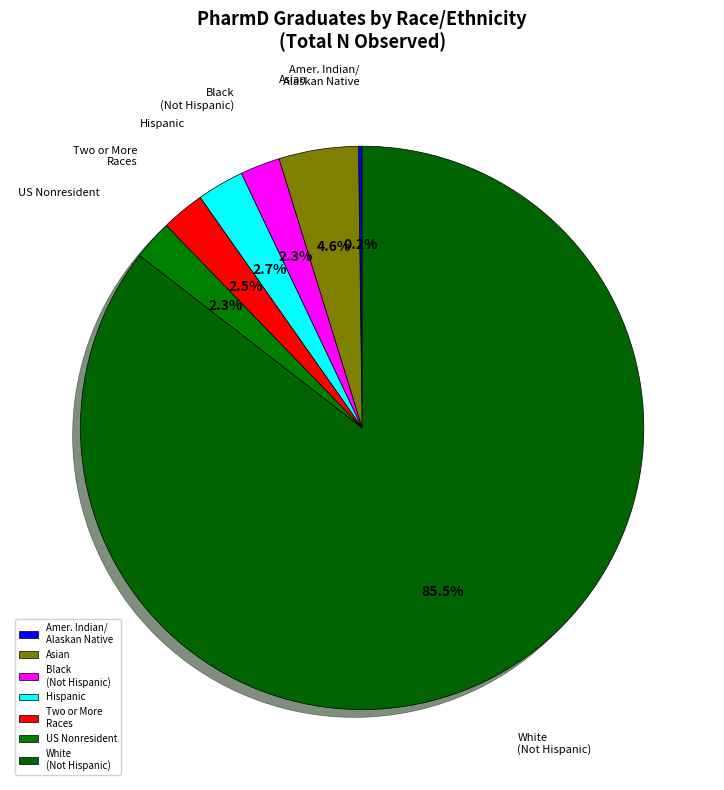

Which category accounts for the majority?

White (Not Hispanic)